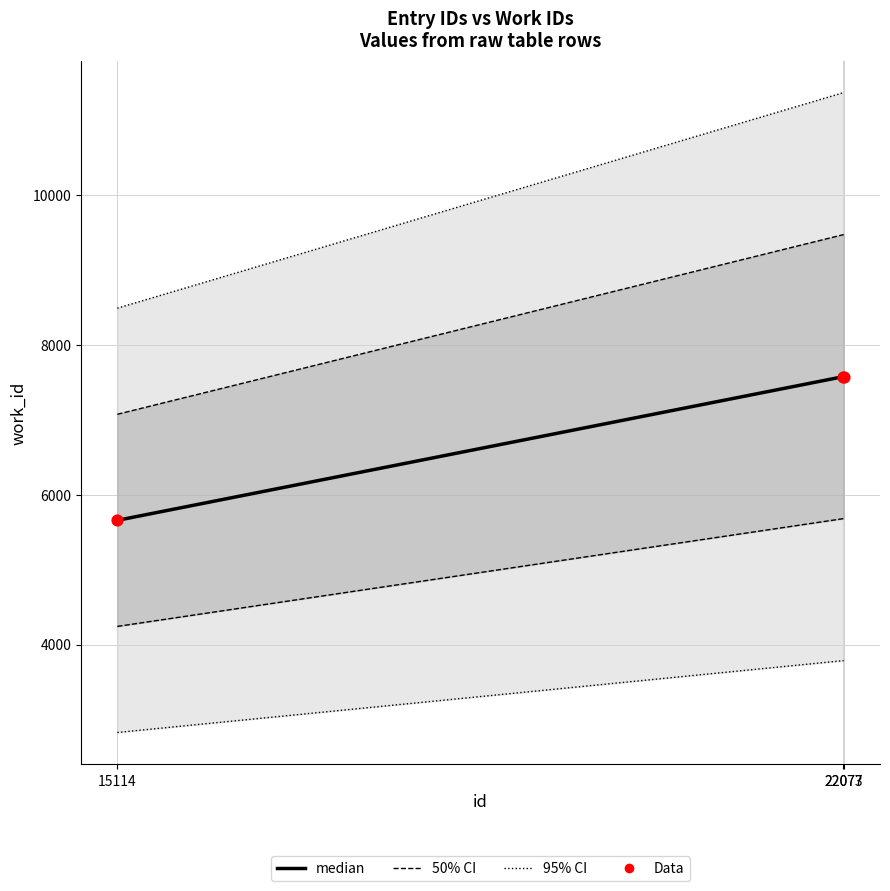

Which series has the largest total across all categories?

median